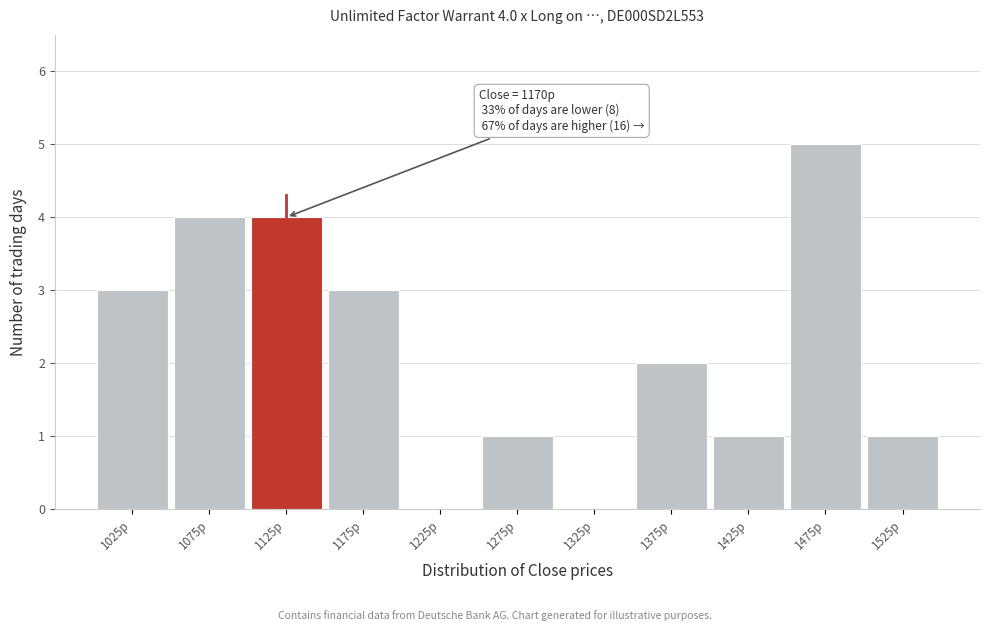

Reading left to right, what are all the values shown in this chart?

1025p=3	1075p=4	1125p=4	1175p=3	1225p=0	1275p=1	1325p=0	1375p=2	1425p=1	1475p=5	1525p=1